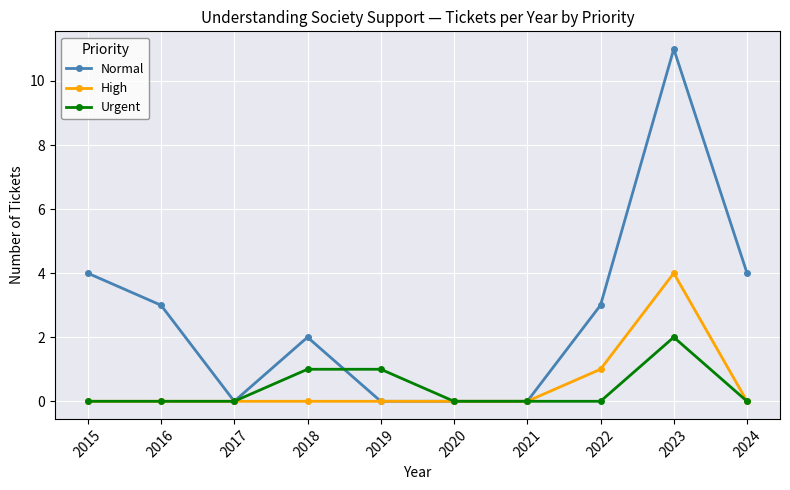

At which label does Normal reach its peak?

2023